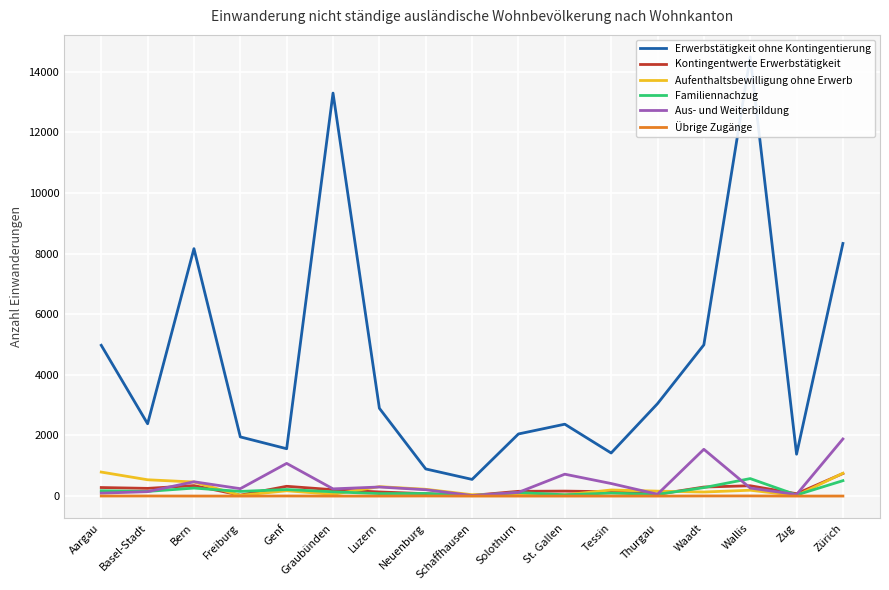

Does the chart display data point markers on the line(s)?

No